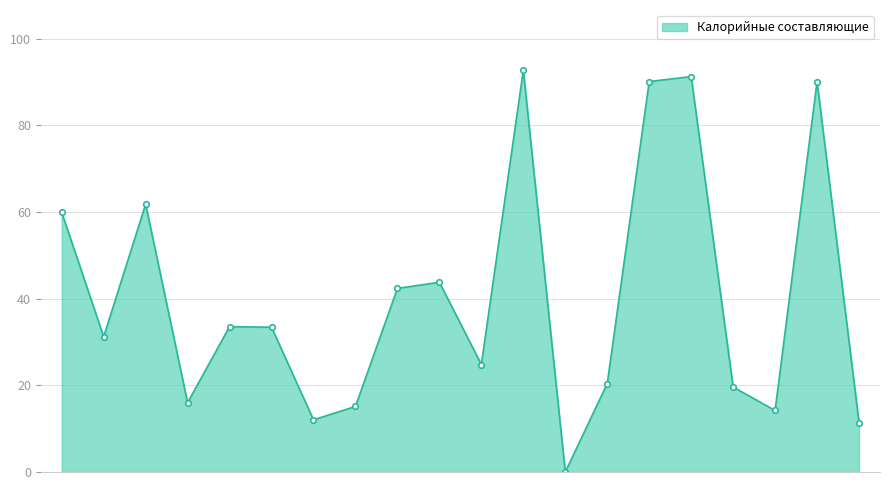

What is the sum of all values?

803.7